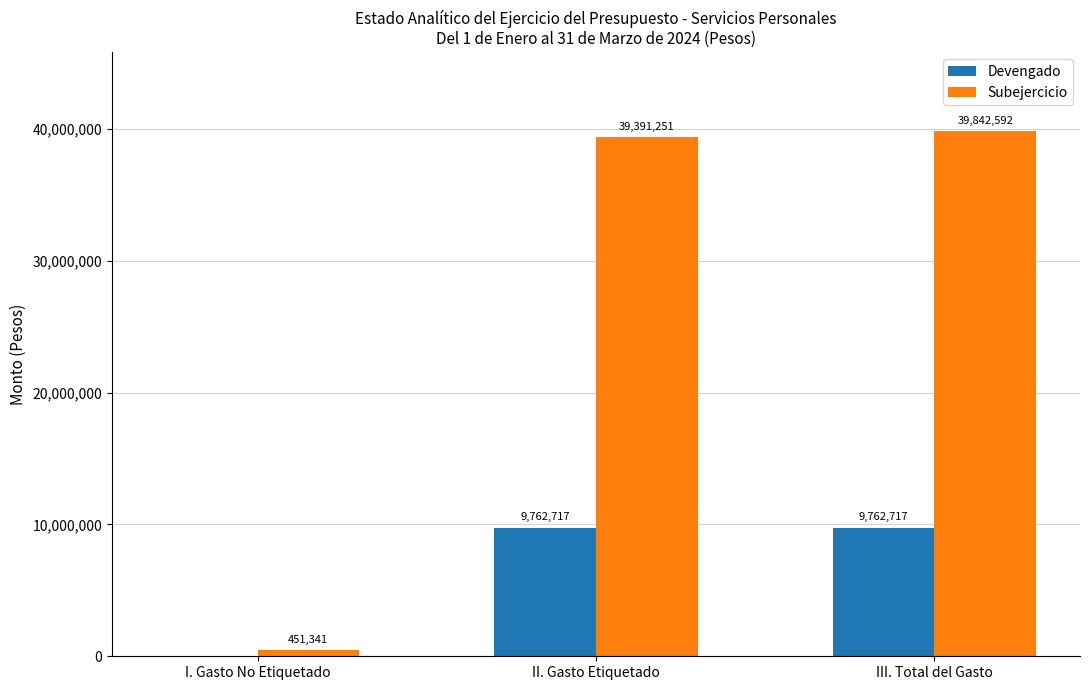

Is it true that Devengado equals 0.0 at I. Gasto No Etiquetado?

True